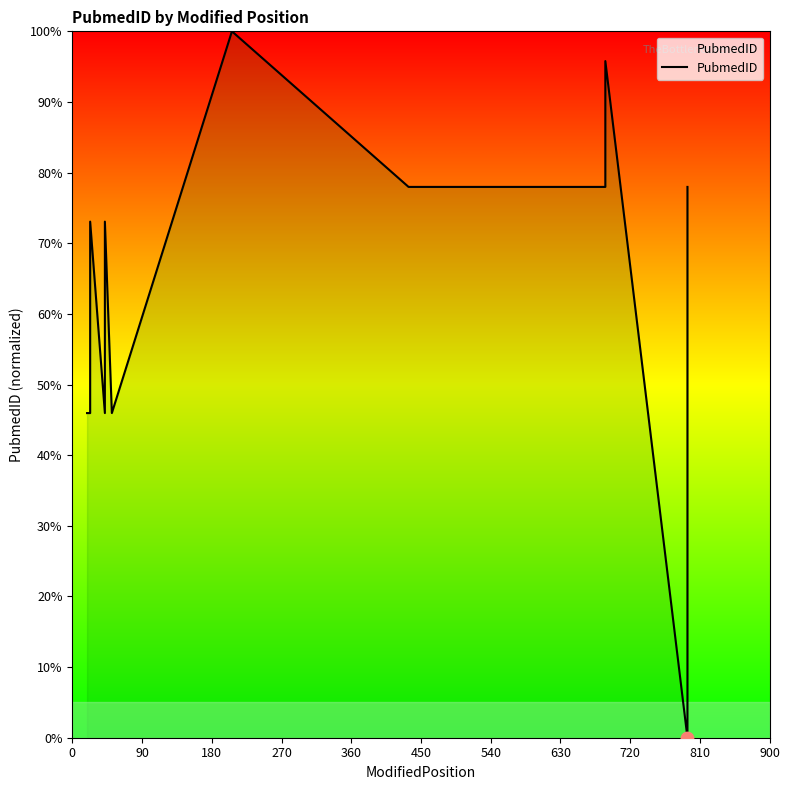

What is the change in value from 90 to 720?

+32.0